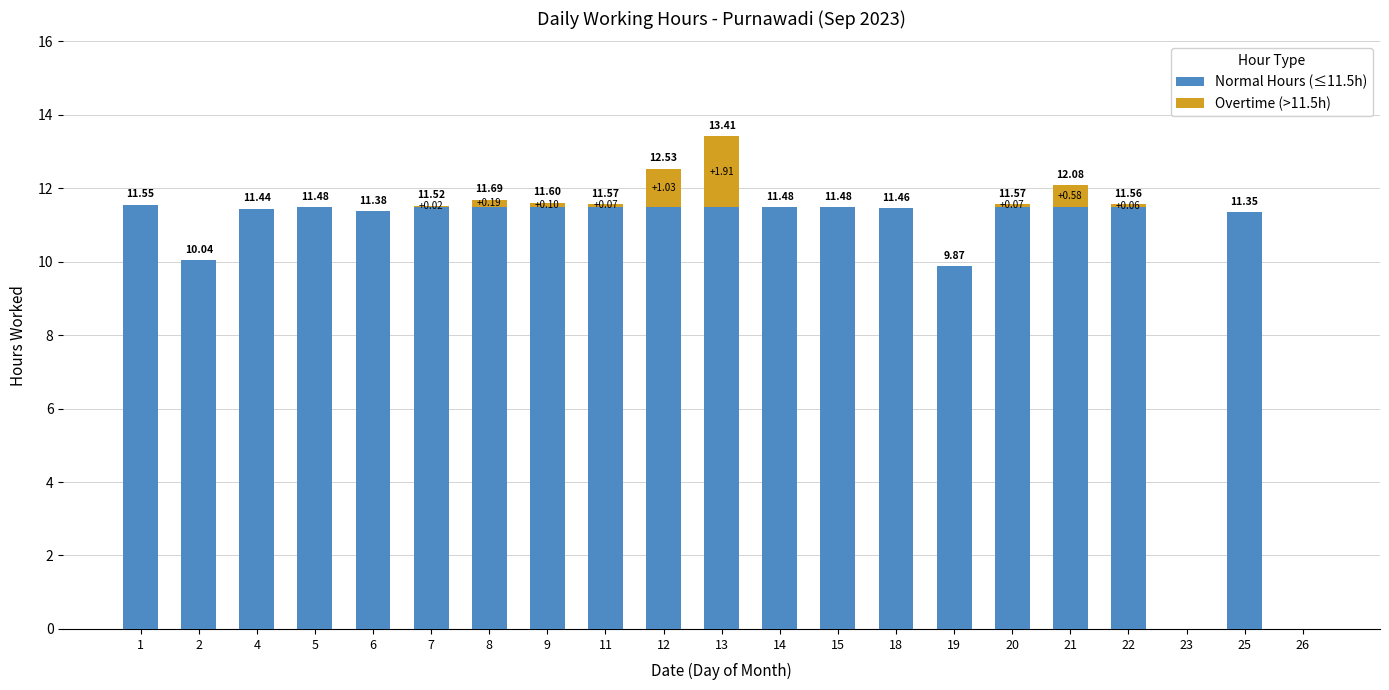

What are all the series names shown in the legend?

Normal Hours (≤11.5h), Overtime (>11.5h)